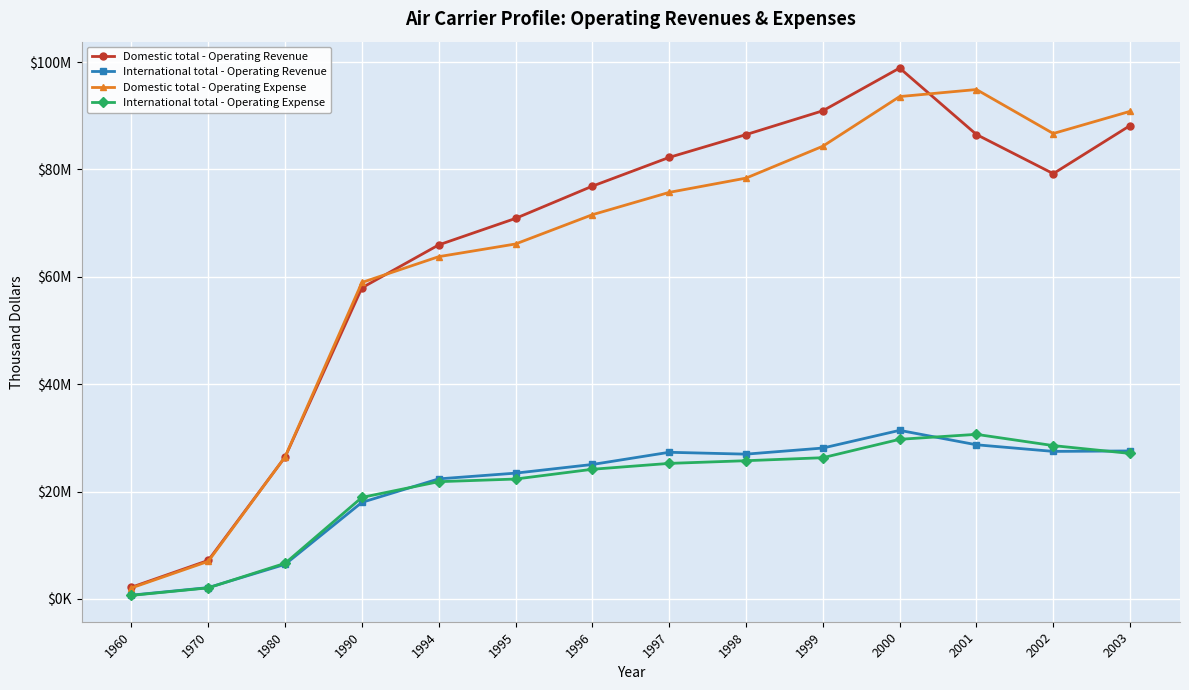

Reading right to left, transcribe all the data shown in this chart.

Domestic total - Operating Revenue: 2003=88179380	2002=79220149	2001=86511248	2000=98895837	1999=90931479	1998=86493789	1997=82249568	1996=76890526	1995=70885050	1994=65948993	1990=57960508	1980=26440297	1970=7180161	1960=2178339
International total - Operating Revenue: 2003=27567329	2002=27482292	2001=28715591	2000=31403421	1999=28106973	1998=26971289	1997=27318034	1996=25046820	1995=23433483	1994=22364429	1990=17990355	1980=6442144	1970=2109497	1960=705938
Domestic total - Operating Expense: 2003=90827606	2002=86696559	2001=94891737	2000=93578562	1999=84328320	1998=78388515	1997=75731215	1996=71573073	1995=66119699	1994=63757937	1990=58953086	1980=26465999	1970=7001668	1960=2052094
International total - Operating Expense: 2003=27103118	2002=28563067	2001=30658472	2000=29735718	1999=26307097	1998=25748752	1997=25249593	1996=24155203	1995=22335257	1994=21842021	1990=18914480	1980=6642095	1970=2065605	1960=665660